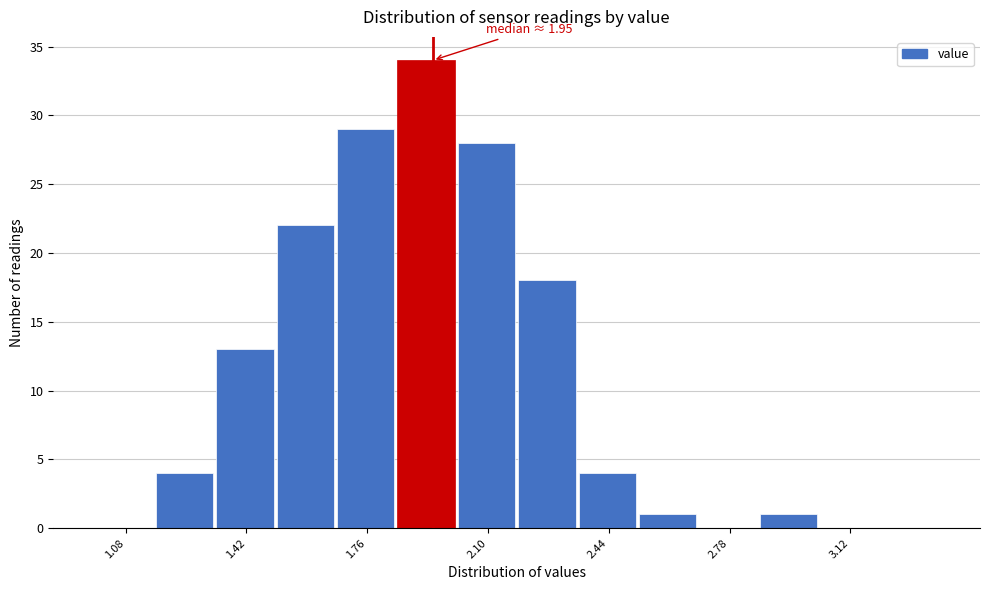

Read against the x-axis, roughly where is the centre of the tallest bar?

1.95